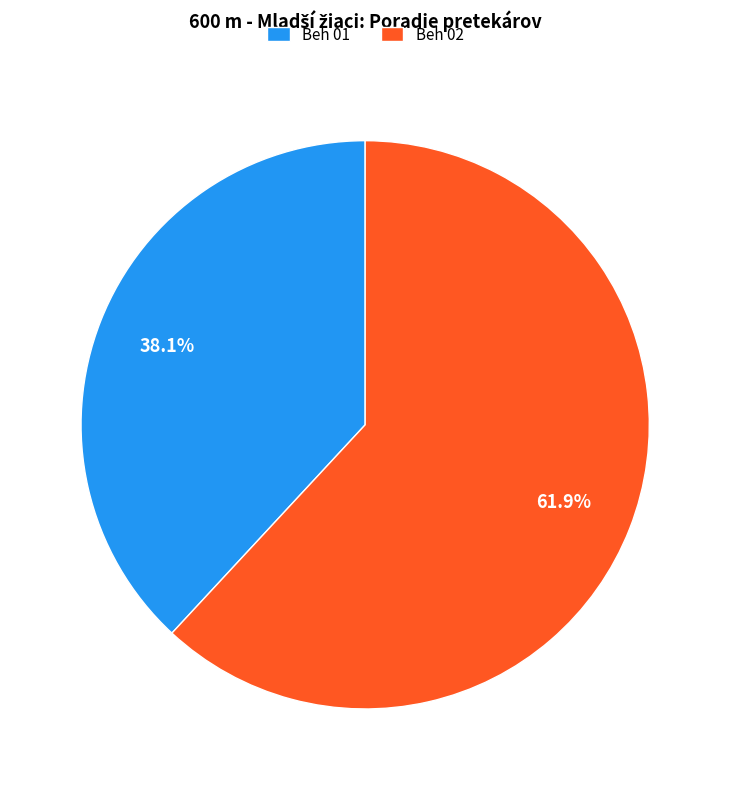

What is the total percentage of Beh 01 and Beh 02?

100.0%